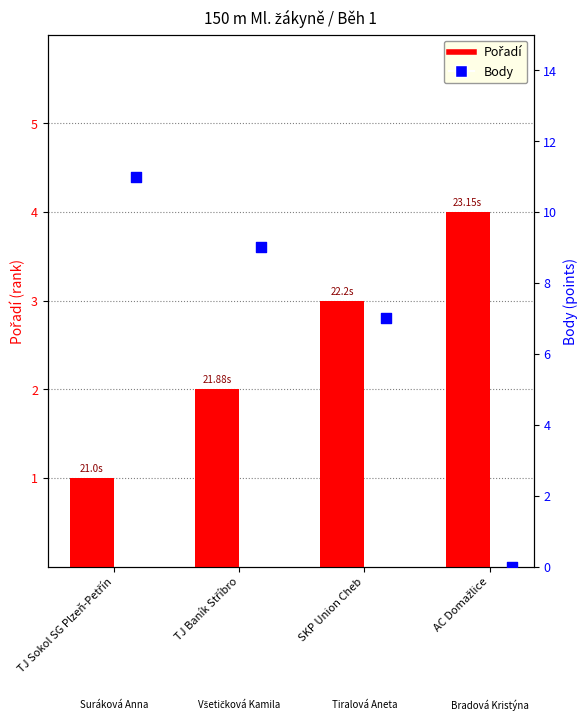

What are all the series names shown in the legend?

Pořadí, Body